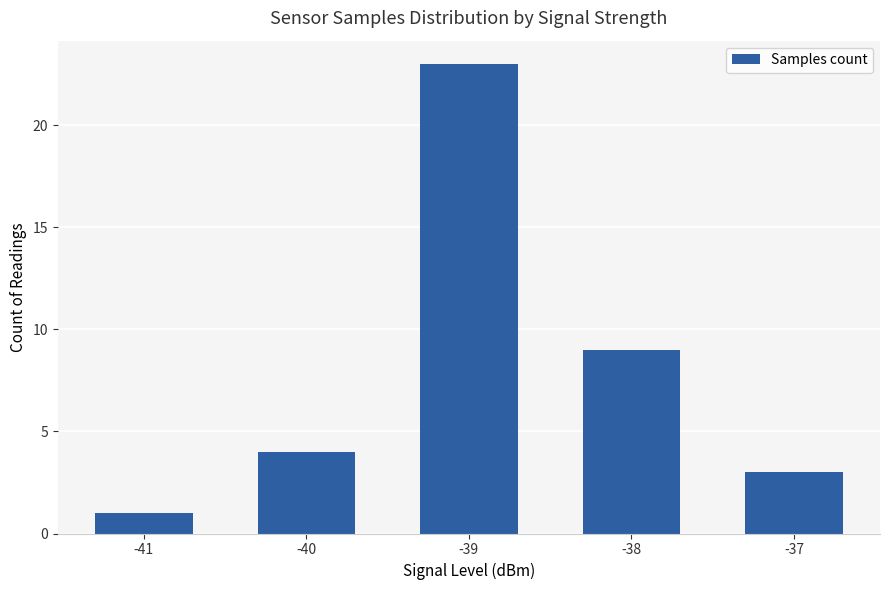

Rank the categories by value from highest to lowest.

-39, -38, -40, -37, -41